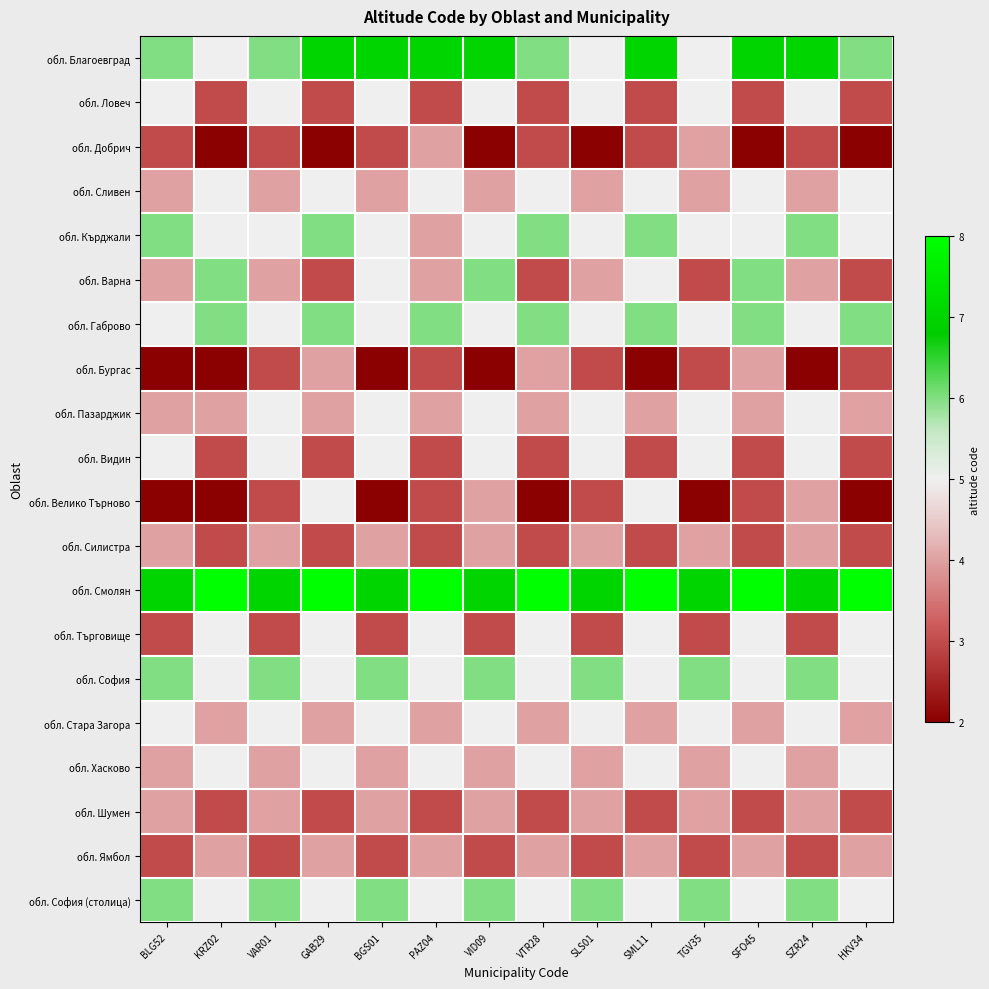

At how many categories does at least one series exceed 2?

14